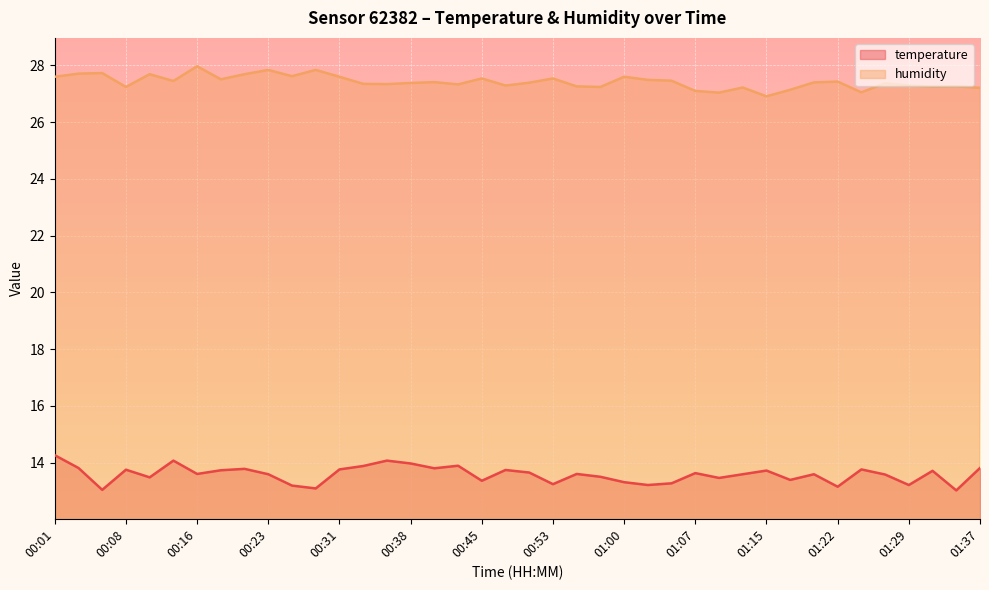

What position from the right is 01:02?

15